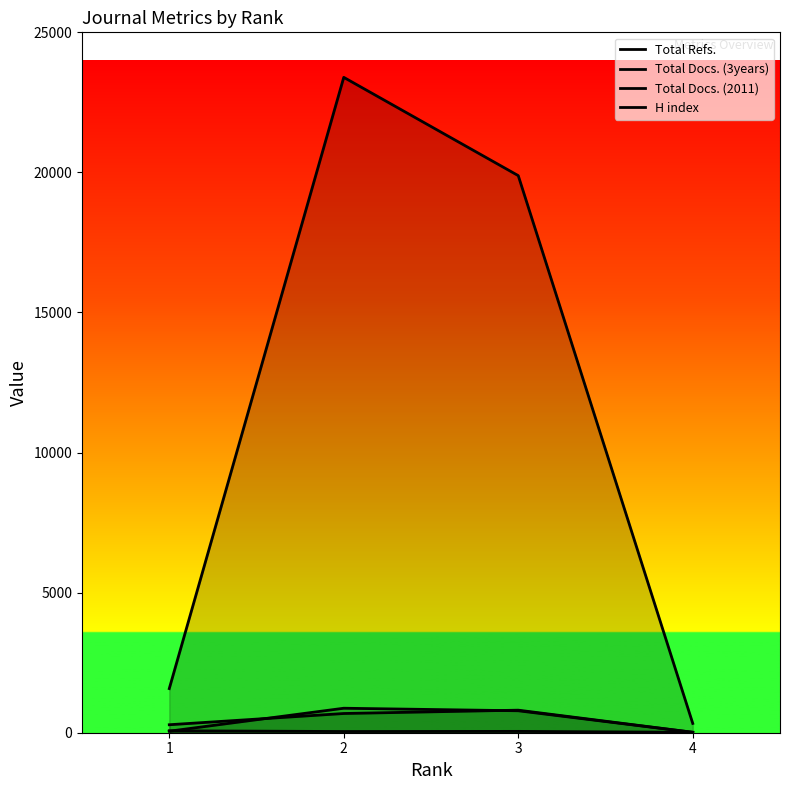

How many interior local peaks does the Total Docs. (2011) series have?

1